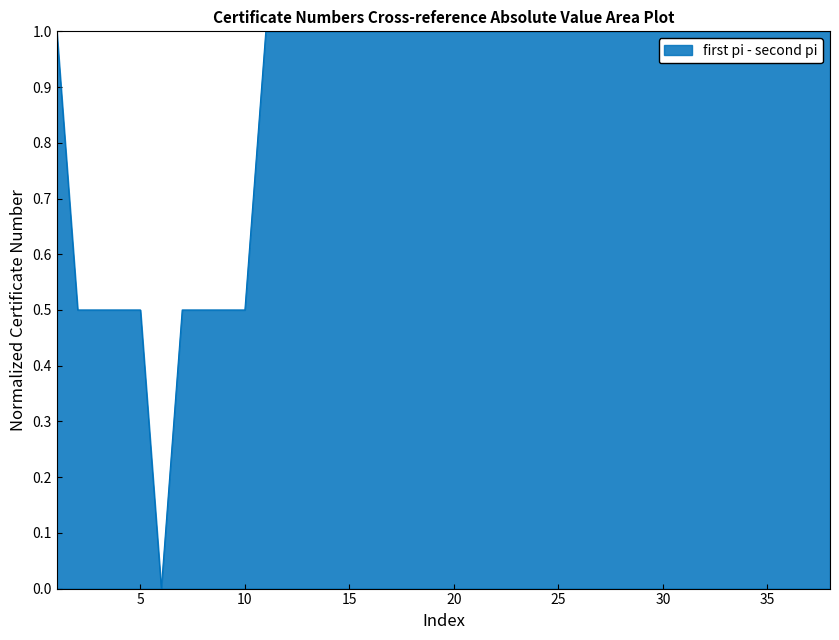

What is the difference between the maximum and minimum values?

1.0